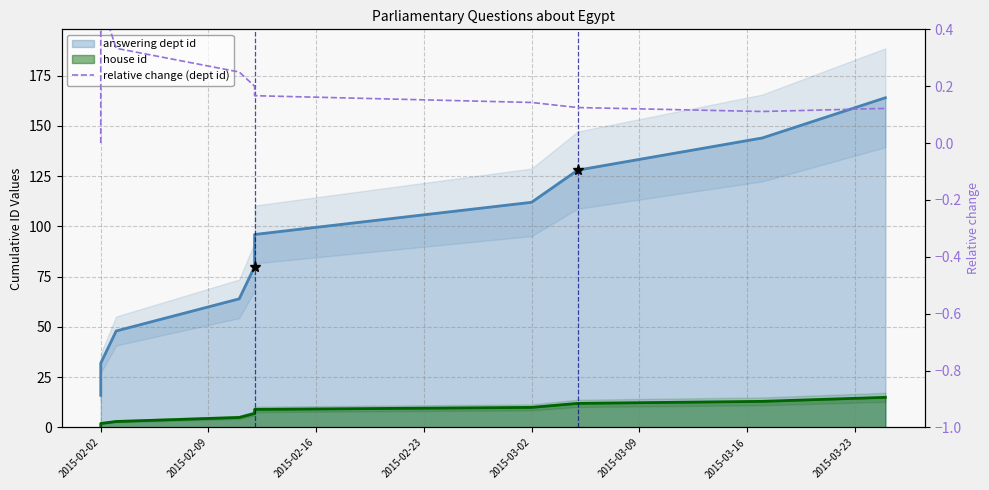

What is the difference between the second highest and minimum values?

0.3